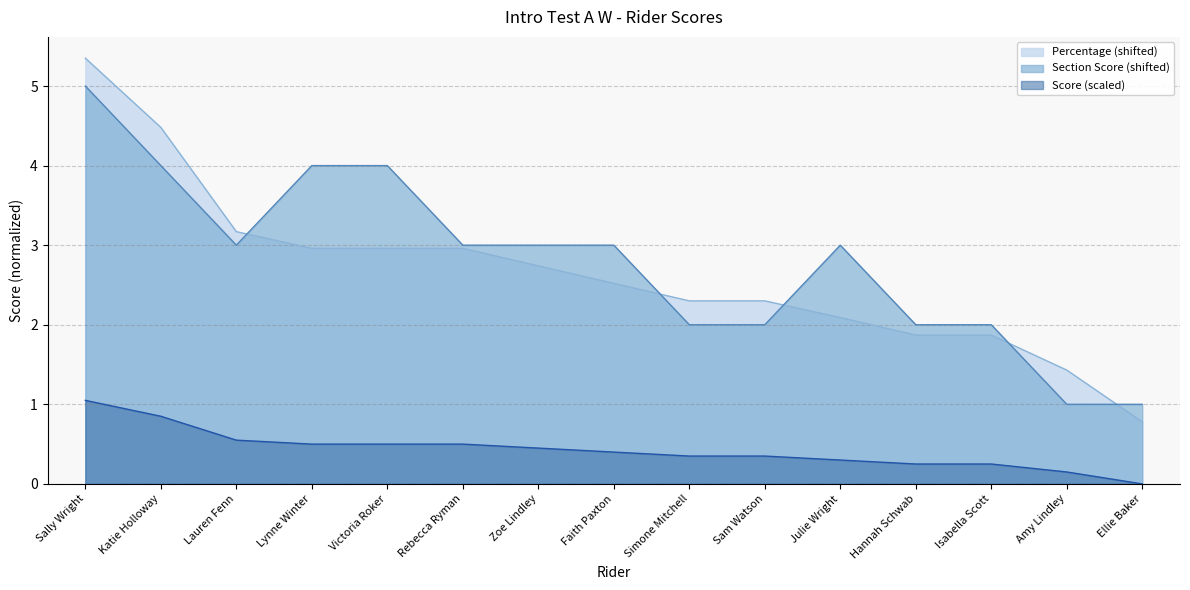

The Section Score series shows 4.0 at Lynne Winter. True or false?

True